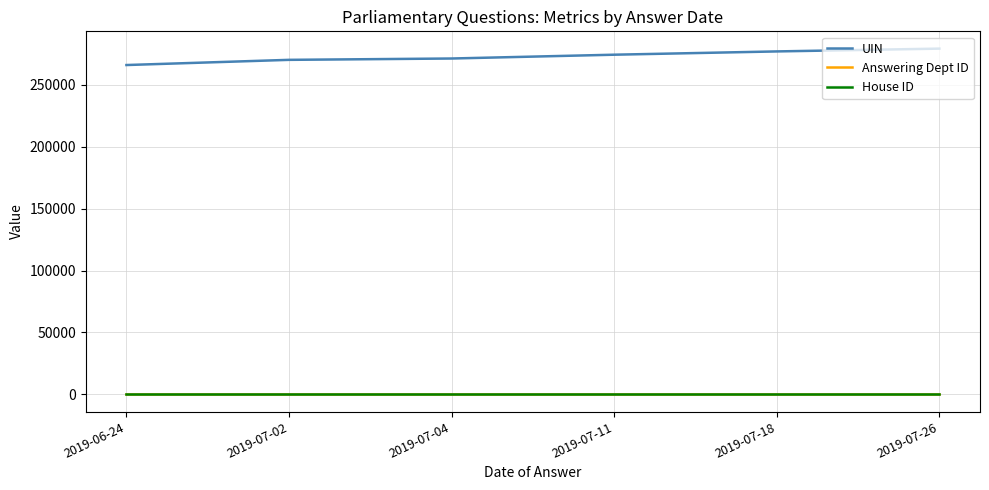

True or false: Answering Dept ID and UIN intersect in this chart.

False